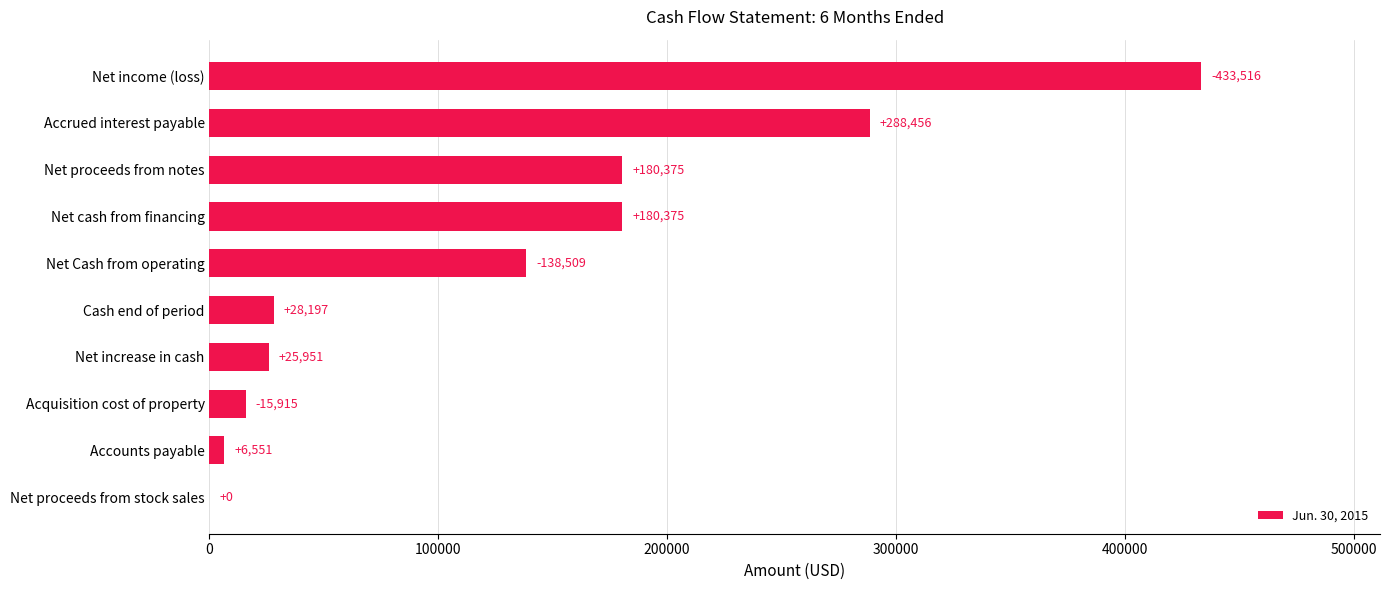

Count the number of data series in this chart.

1